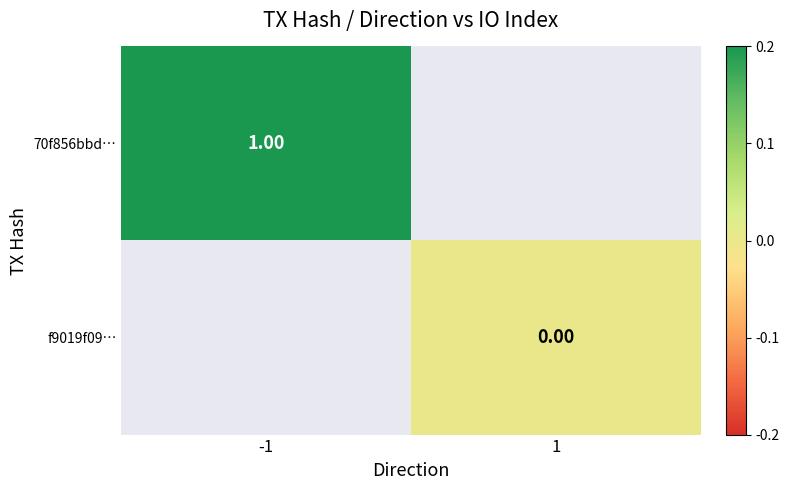

Rank the categories by f9019f09… value from highest to lowest.

-1, 1